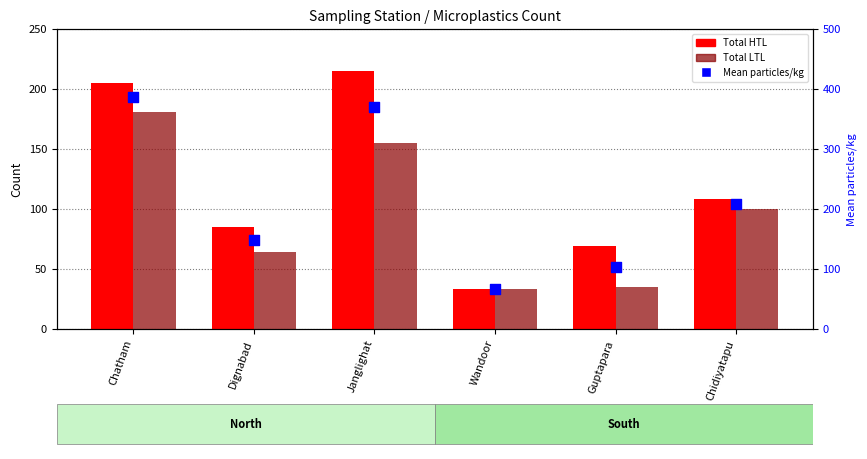

Which series contains the highest Y value?

Mean particles/kg